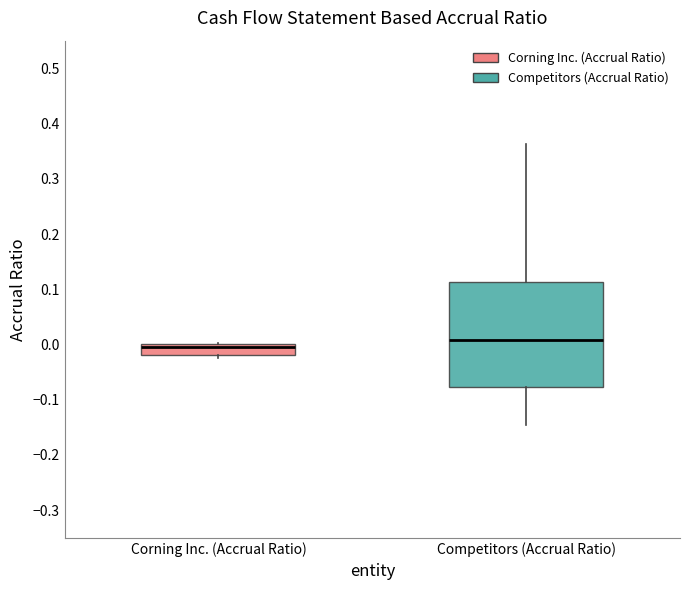

Reading left to right, transcribe this box plot: for each box, give where its median line is, the range the box spans, and where its two whiskers end, as read against the y-axis. The values are not printed on the chart, so give them approximately, as read against the axis.

Corning Inc. (Accrual Ratio): median 0.00 (just below the box's upper edge), box -0.02 to 0.00, whiskers -0.02 (just below the box's lower edge) to 0.00 (just above the box's upper edge)
Competitors (Accrual Ratio): median 0.01, box -0.08 to 0.11, whiskers -0.15 to 0.36